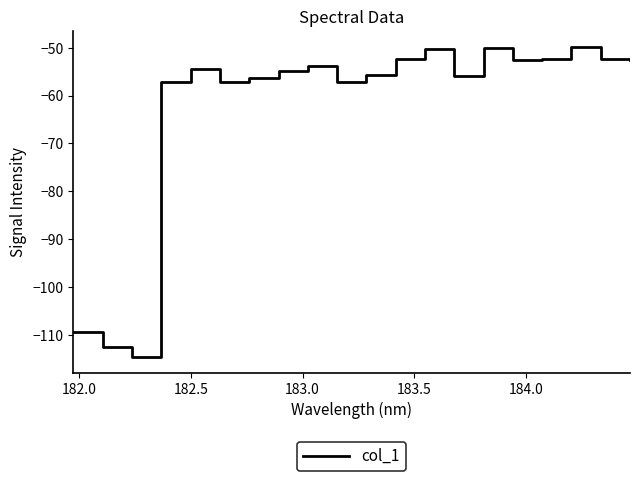

What is the smallest value displayed?

-114.7